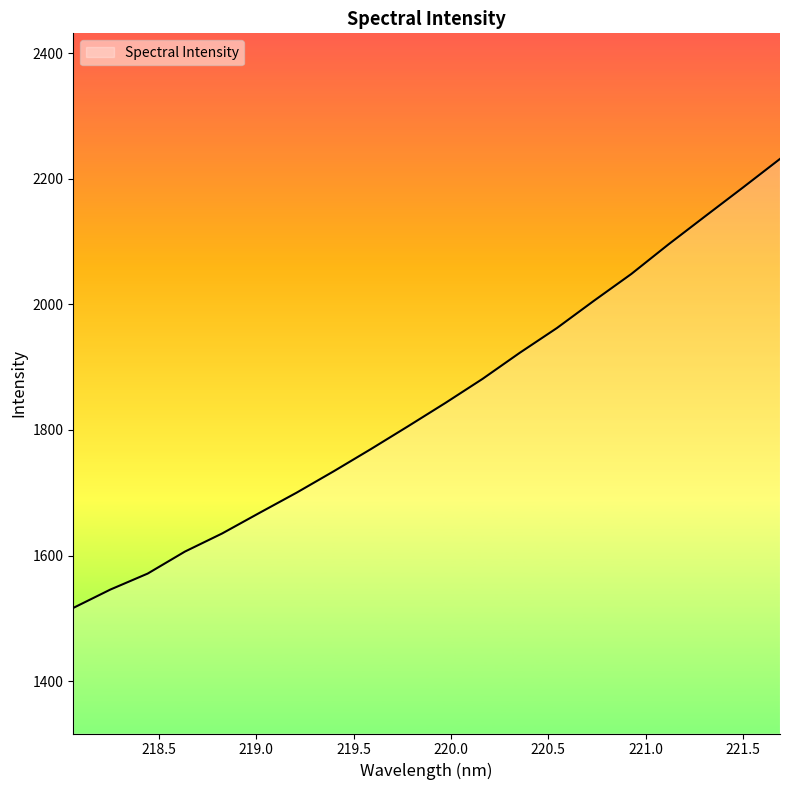

What is the smallest value displayed?

1516.6